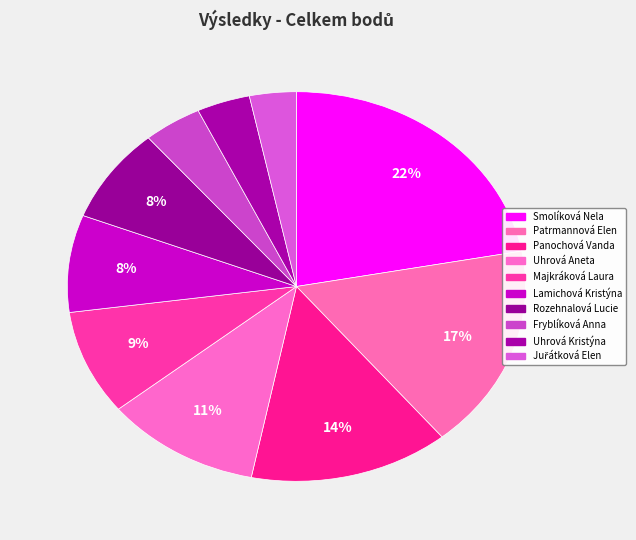

What is the ratio of the value at Rozehnalová Lucie to the value at Patrmannová Elen?

0.5